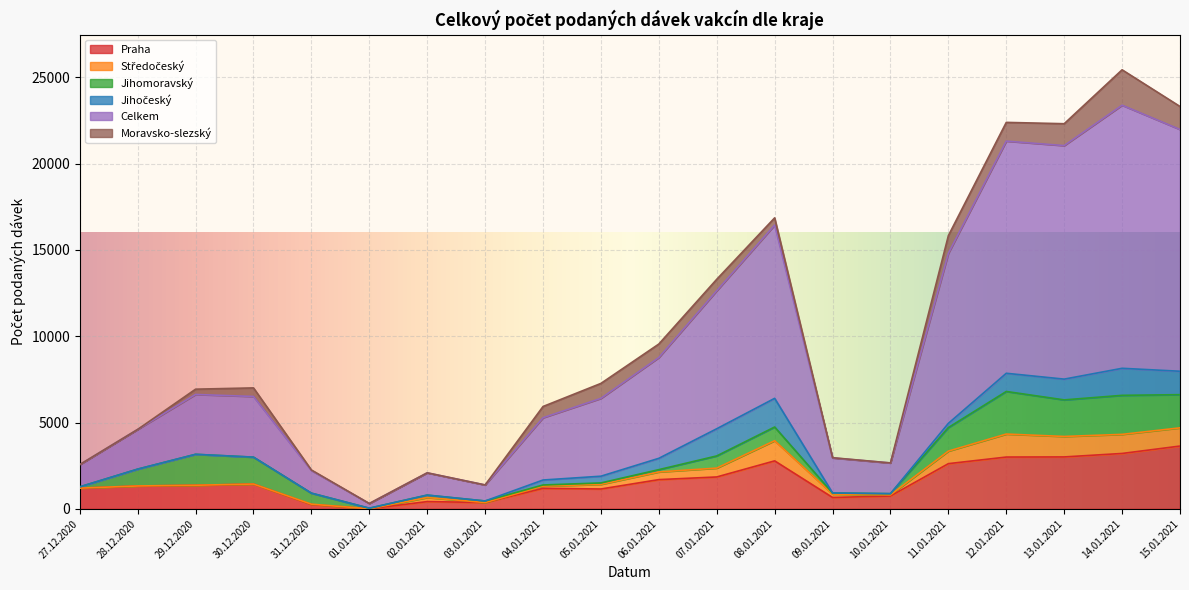

After their last crossing, which series has the higher values: Středočeský or Moravsko-slezský?

Moravsko-slezský